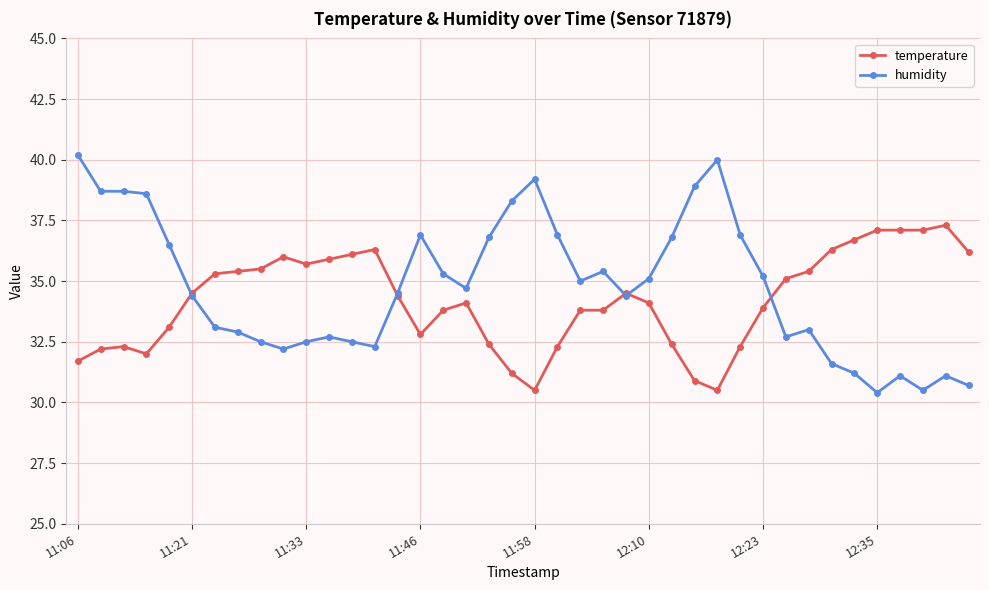

Which series has the largest range (max minus min)?

humidity